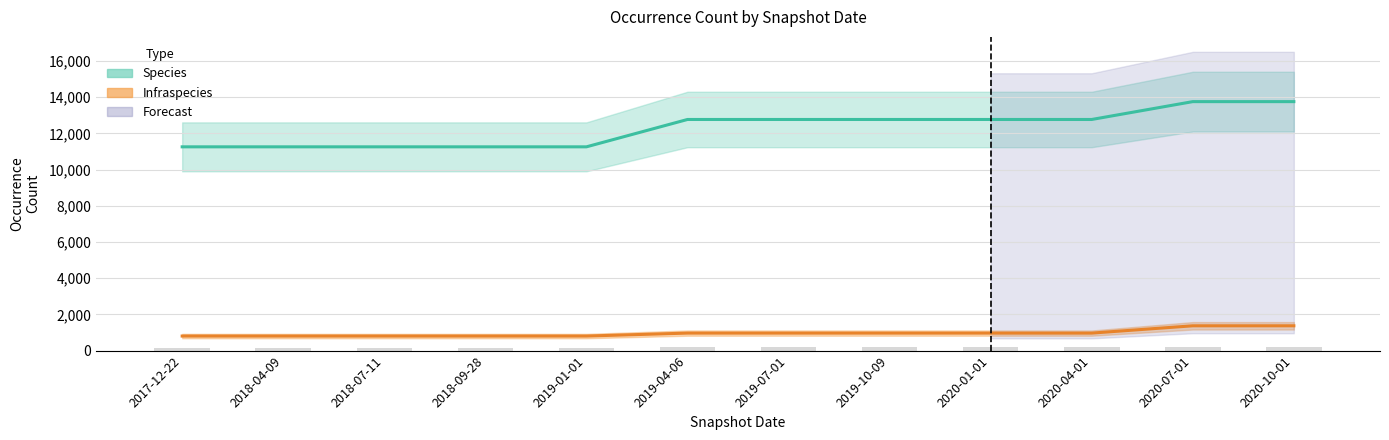

How many groups of bars are there?

12